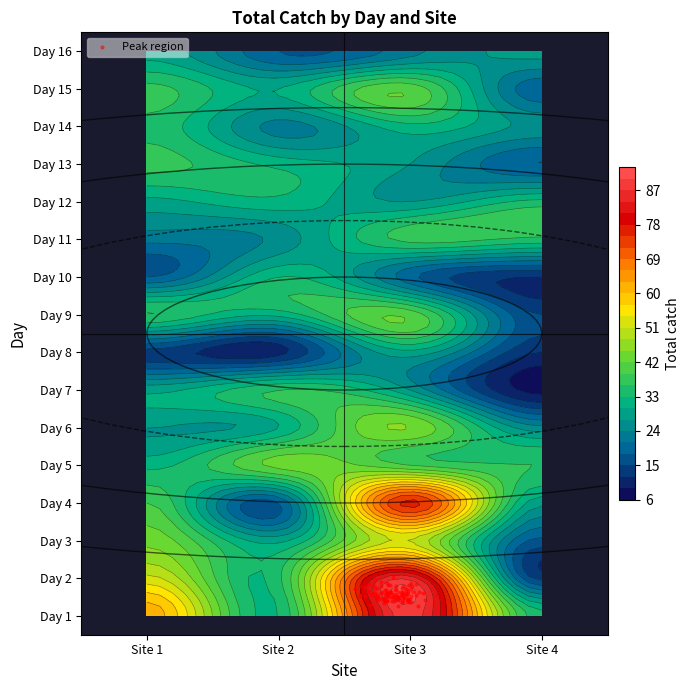

What is the sum of the 15 values at Site 3 and Site 1?

78